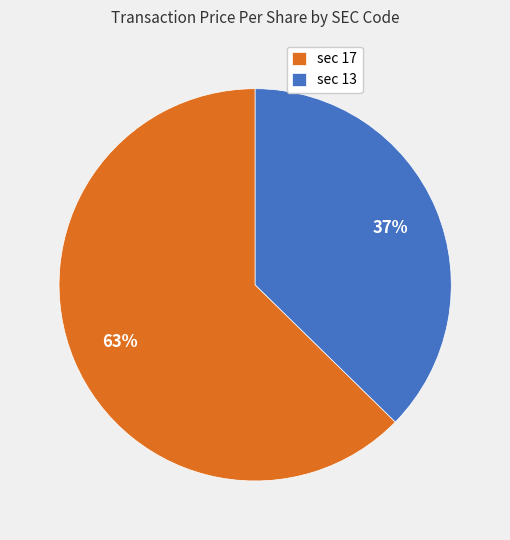

Which category has the smallest portion of the pie?

sec 13